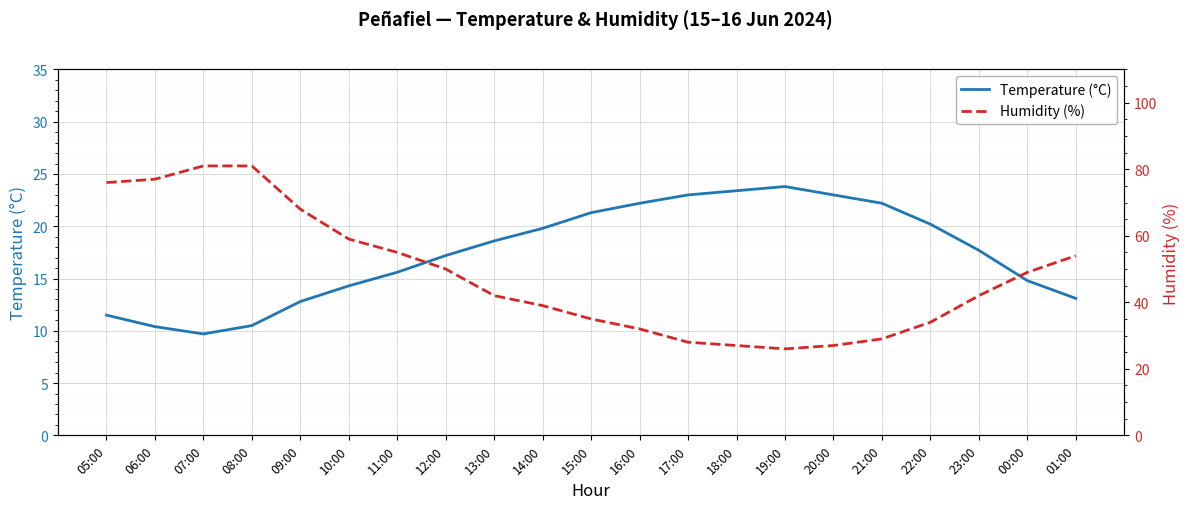

What is the sum of the Temperature (°C) values at 10:00 and 17:00?

37.3